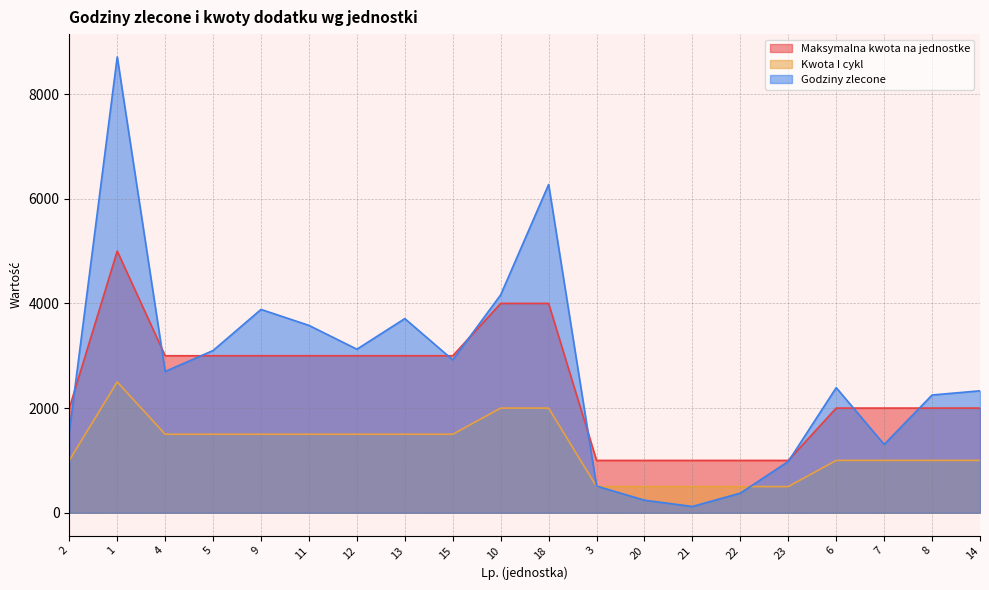

How many series are shown in this chart?

3